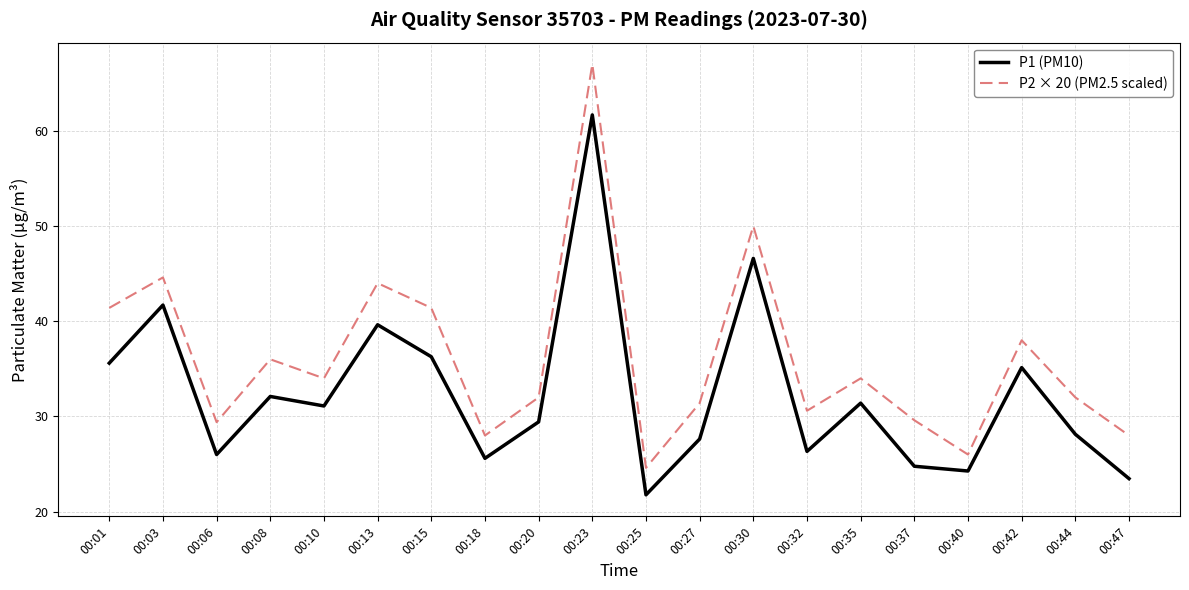

Reading right to left, extract all data points from this chart.

P1 (PM10): 23.5	28.1	35.1	24.3	24.8	31.4	26.3	46.6	27.6	21.8	61.7	29.4	25.6	36.3	39.6	31.1	32.1	26.0	41.7	35.6
P2 × 20 (PM2.5 scaled): 28.0	32.0	38.0	26.0	29.6	34.0	30.6	50.0	31.4	24.6	67.0	32.0	28.0	41.4	44.0	34.0	36.0	29.4	44.6	41.4